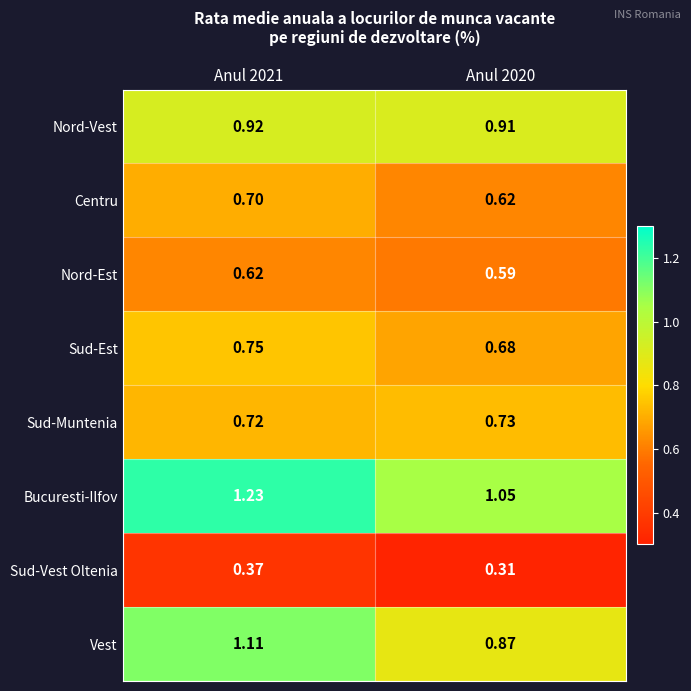

Rank the series by their maximum value, from highest to lowest.

Bucuresti-Ilfov, Vest, Nord-Vest, Sud-Est, Sud-Muntenia, Centru, Nord-Est, Sud-Vest Oltenia